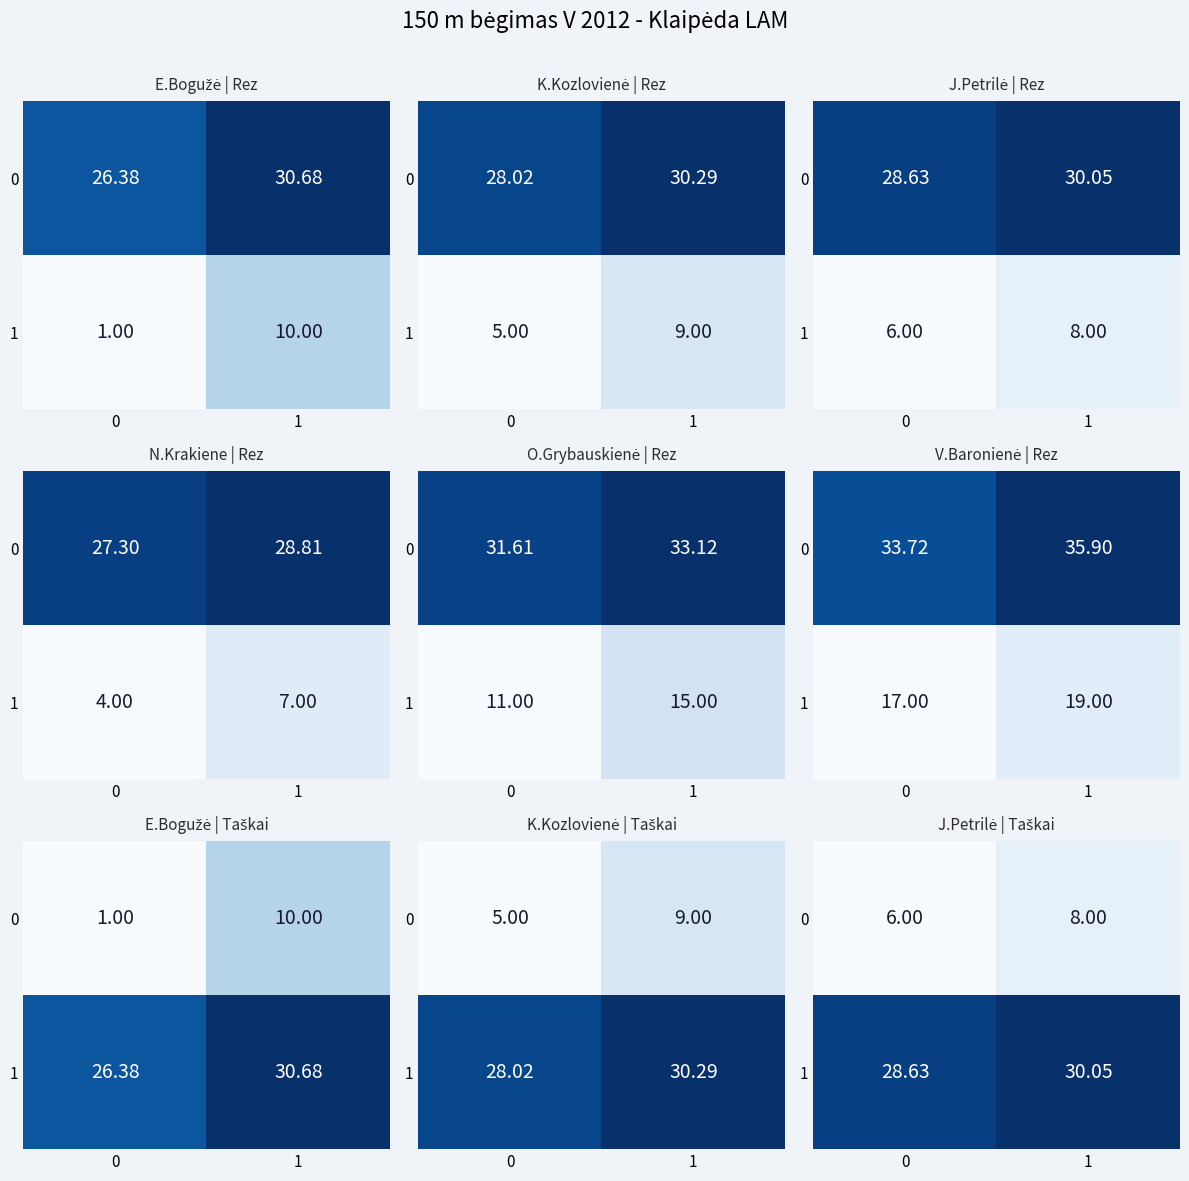

How many categories are shown in the chart?

2